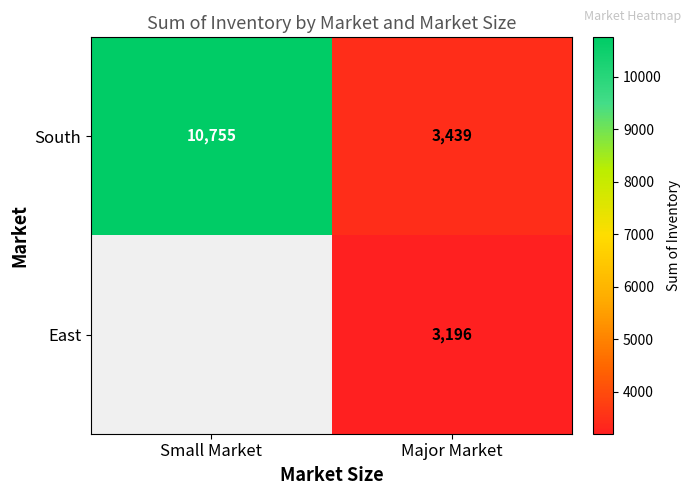

What is the spread (max minus min) of values at Major Market?

243